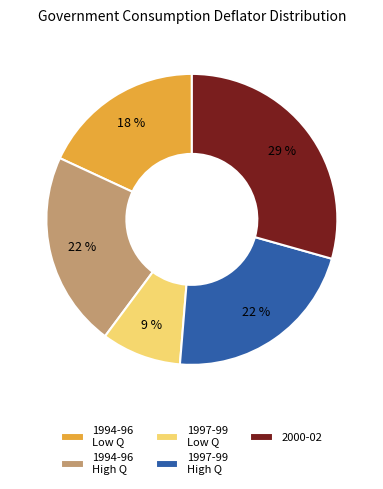

Between 2000-02 and 1997-99 High Q, which is larger?

2000-02